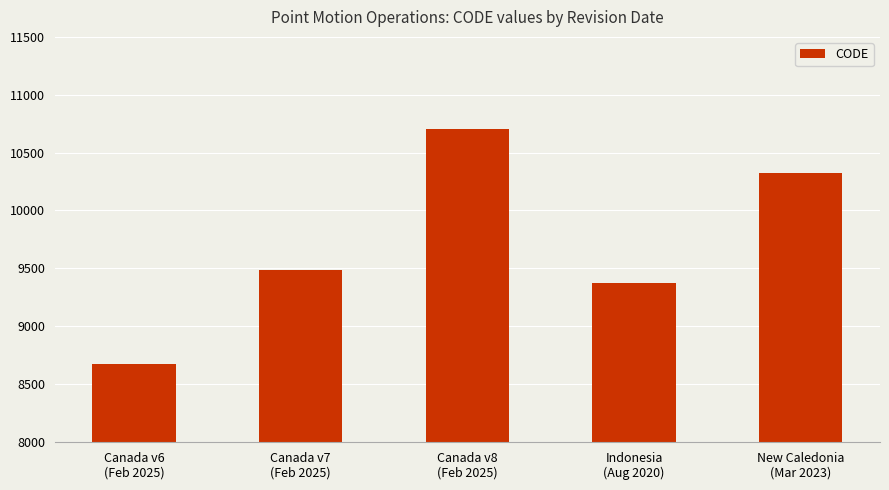

How many values are below 9483?

2